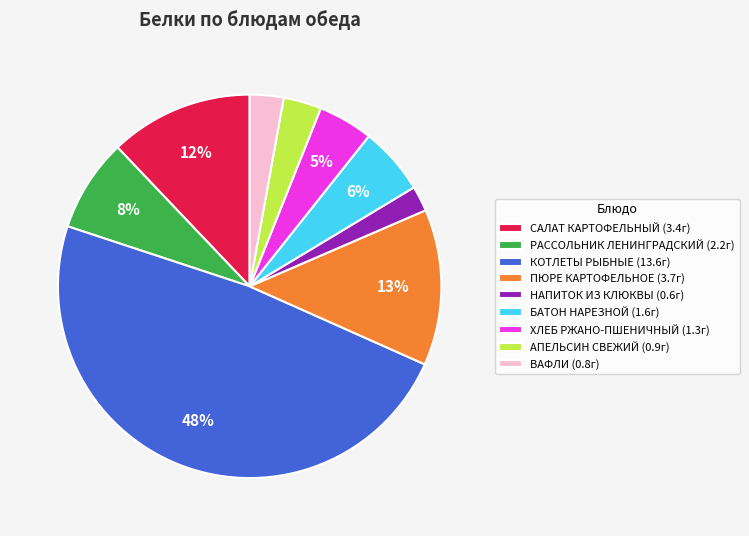

The БАТОН НАРЕЗНОЙ slice represents 6% of the pie. True or false?

True